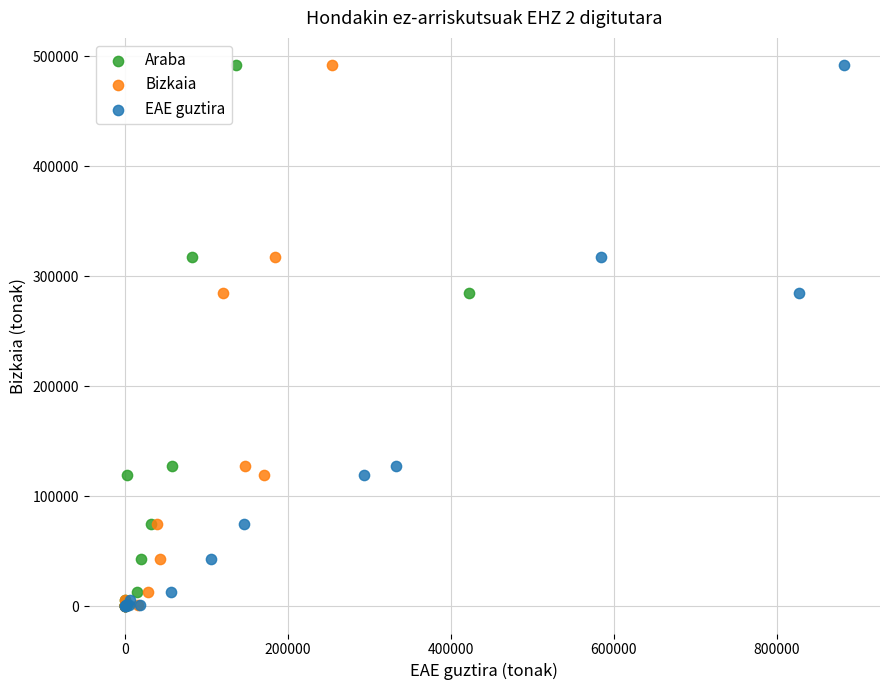

What are all the series names shown in the legend?

Araba, Bizkaia, EAE guztira